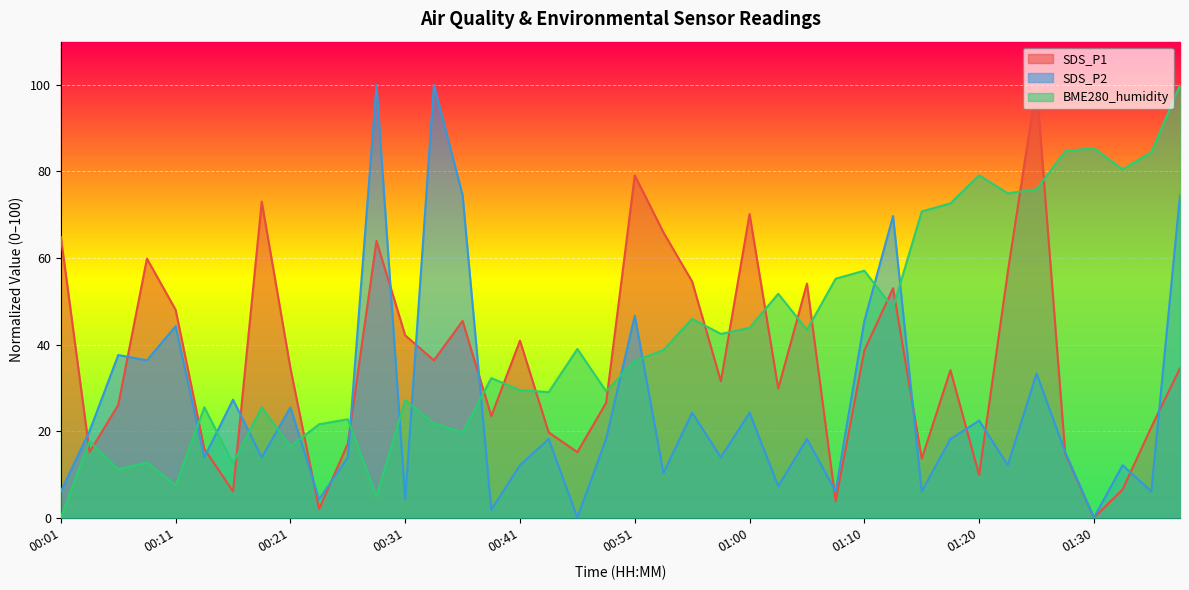

What is the difference between the BME280_humidity values at 00:58 and 01:10?

14.6